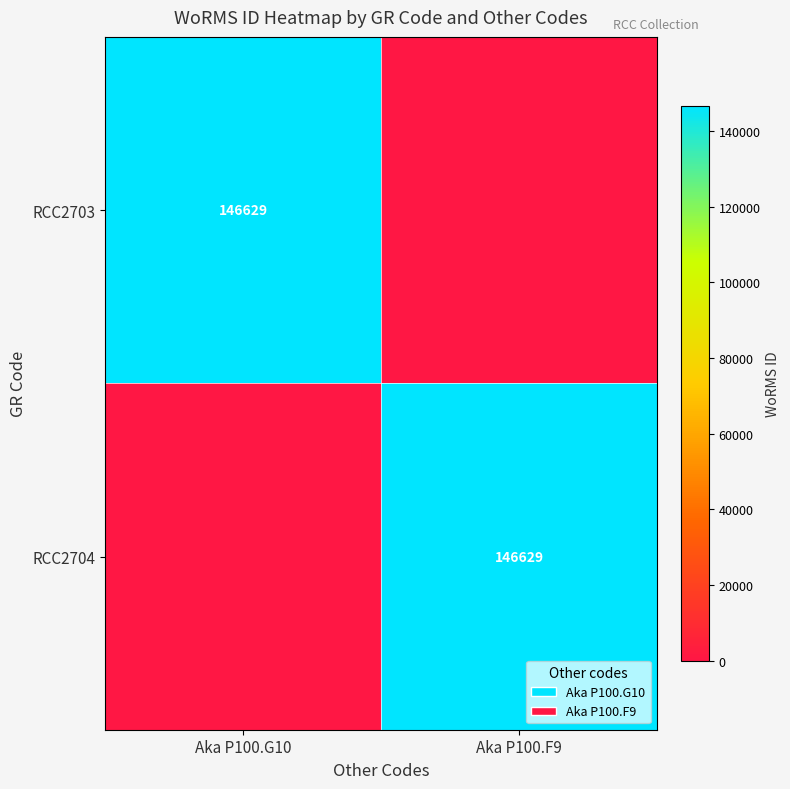

The value of RCC2703 at Aka P100.G10 is 69457. True or false?

False